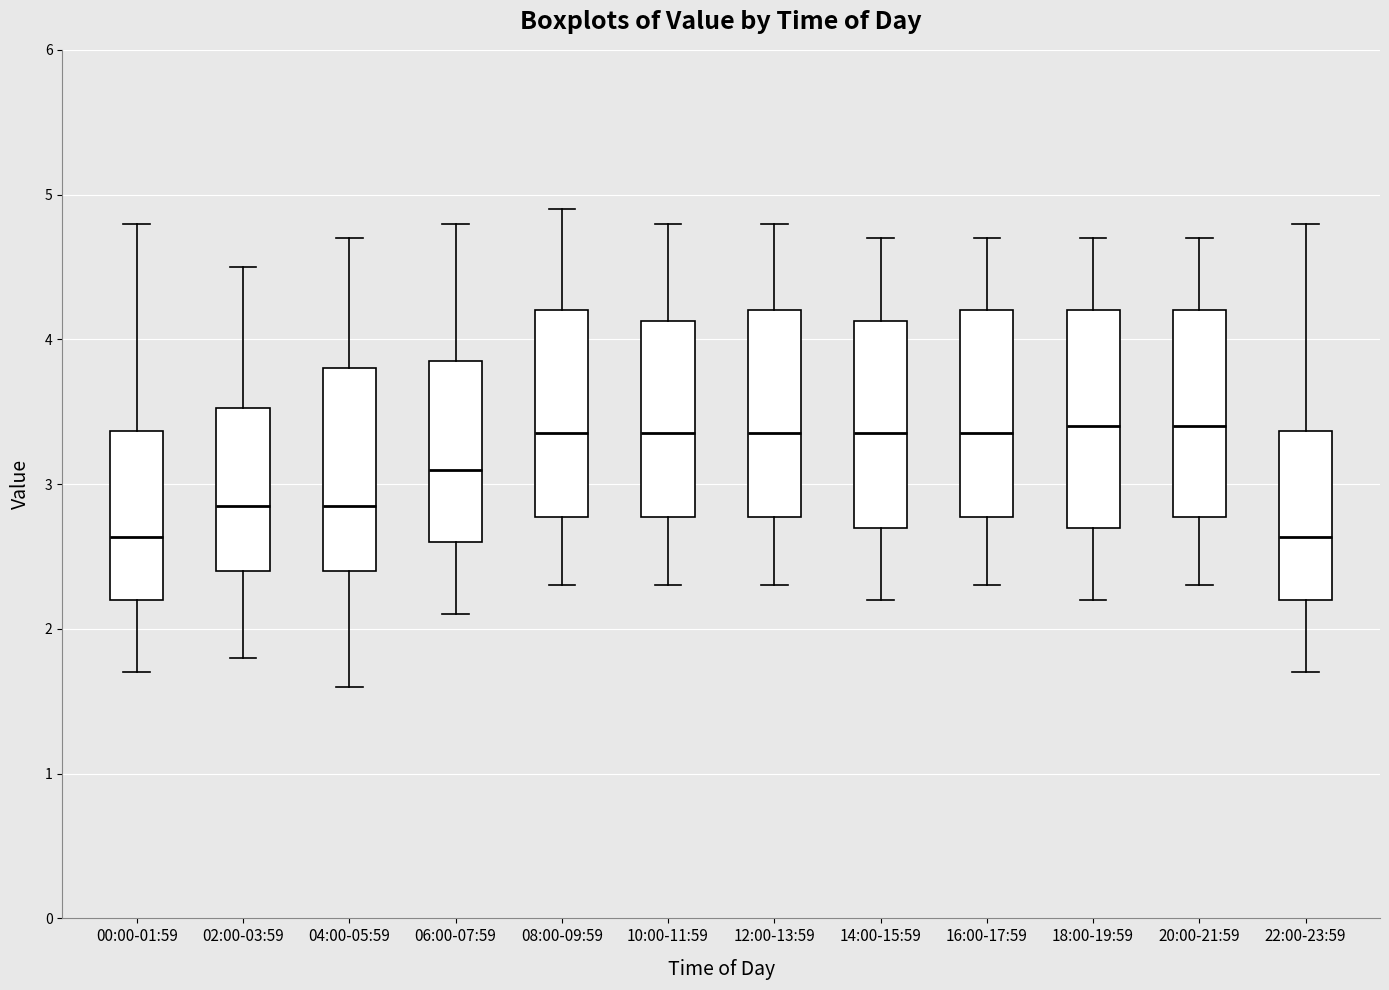

Reading left to right, transcribe this box plot: for each box, give where its median line is, the range the box spans, and where its two whiskers end, as read against the y-axis. The values are not printed on the chart, so give them approximately, as read against the axis.

00:00-01:59: median 2.6, box 2.2 to 3.4, whiskers 1.7 to 4.8
02:00-03:59: median 2.9, box 2.4 to 3.5, whiskers 1.8 to 4.5
04:00-05:59: median 2.9, box 2.4 to 3.8, whiskers 1.6 to 4.7
06:00-07:59: median 3.1, box 2.6 to 3.9, whiskers 2.1 to 4.8
08:00-09:59: median 3.4, box 2.8 to 4.2, whiskers 2.3 to 4.9
10:00-11:59: median 3.4, box 2.8 to 4.1, whiskers 2.3 to 4.8
12:00-13:59: median 3.4, box 2.8 to 4.2, whiskers 2.3 to 4.8
14:00-15:59: median 3.4, box 2.7 to 4.1, whiskers 2.2 to 4.7
16:00-17:59: median 3.4, box 2.8 to 4.2, whiskers 2.3 to 4.7
18:00-19:59: median 3.4, box 2.7 to 4.2, whiskers 2.2 to 4.7
20:00-21:59: median 3.4, box 2.8 to 4.2, whiskers 2.3 to 4.7
22:00-23:59: median 2.6, box 2.2 to 3.4, whiskers 1.7 to 4.8